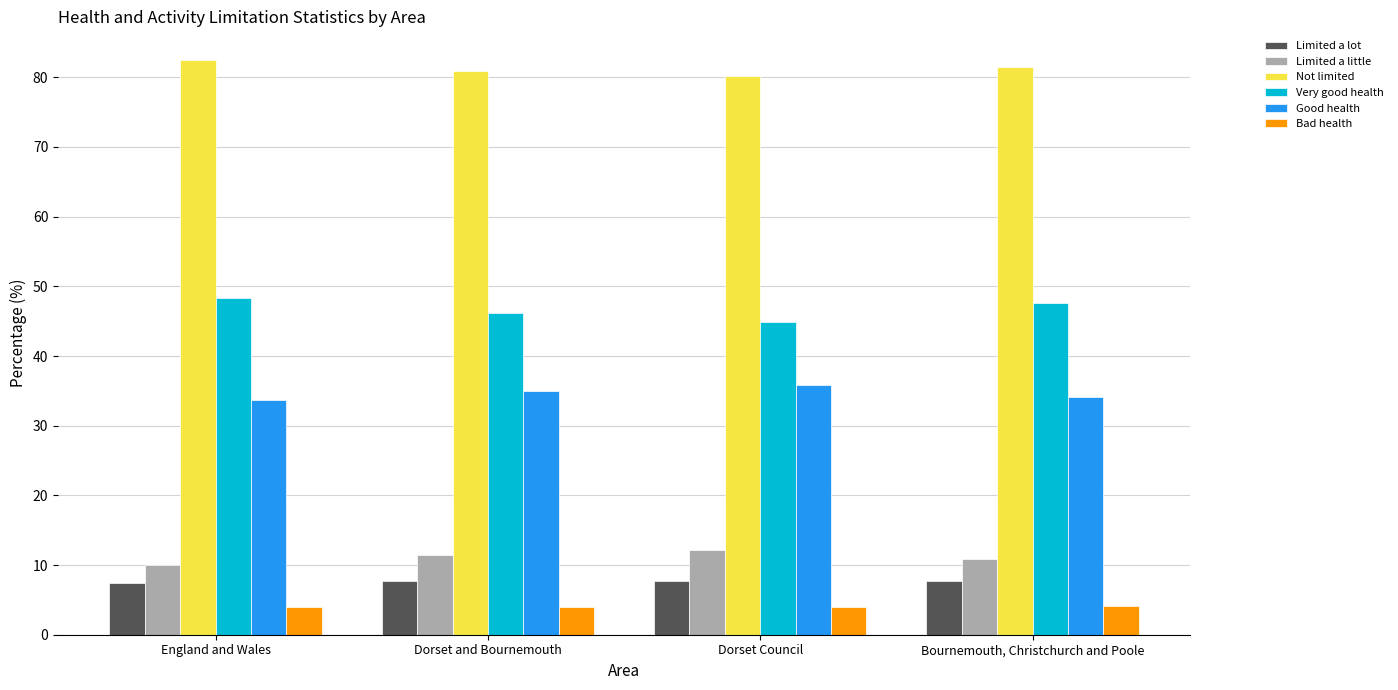

What is the sum of all Bad health values?

16.1